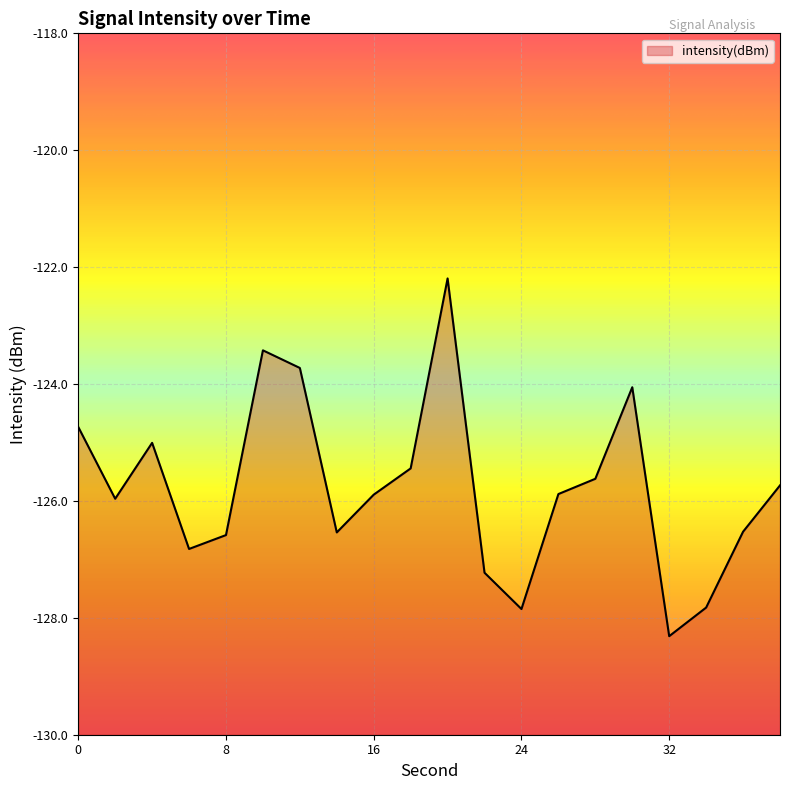

Is it true that the value at 36 is -27.9?

False